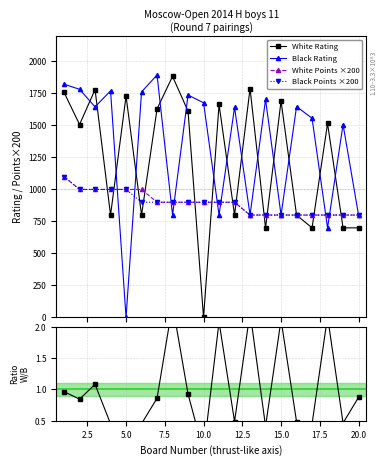

True or false: Rating ratio W/B and Black Points ×200 intersect in this chart.

False